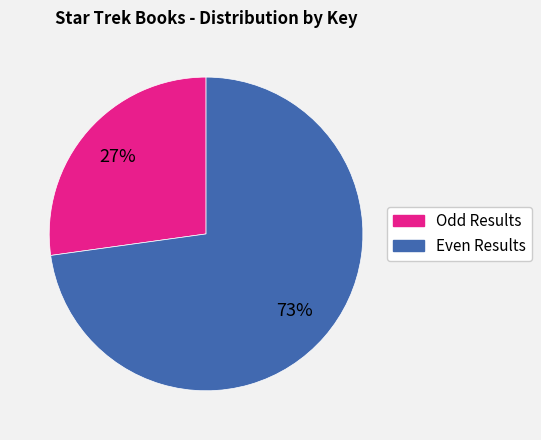

To the nearest percent, what is the difference between the largest and smallest slice percentages?

46%